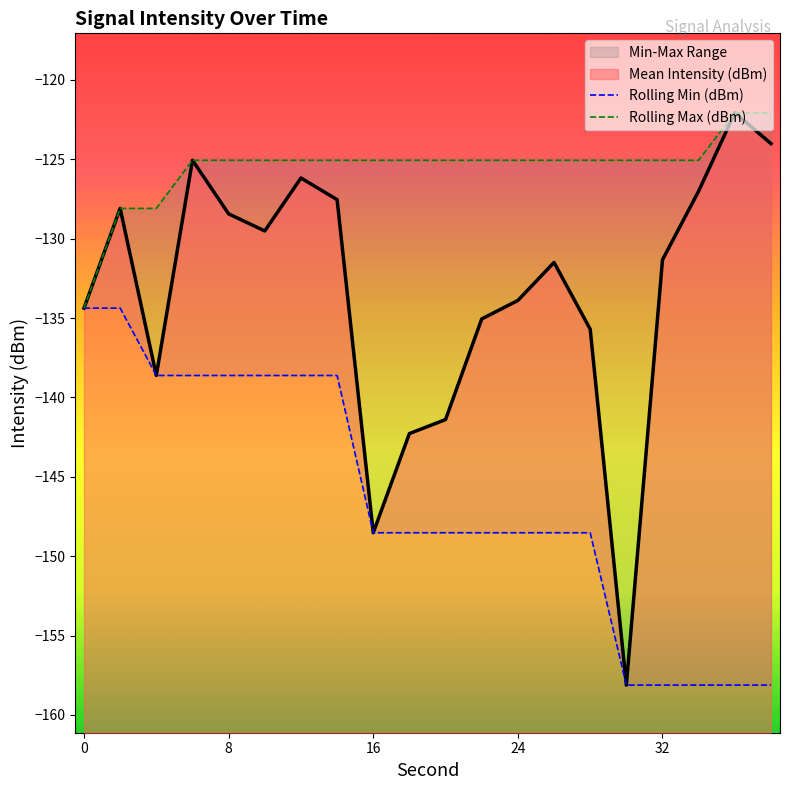

List the series in order of their peak value, highest first.

Mean Intensity (dBm), Rolling Max (dBm), Rolling Min (dBm)